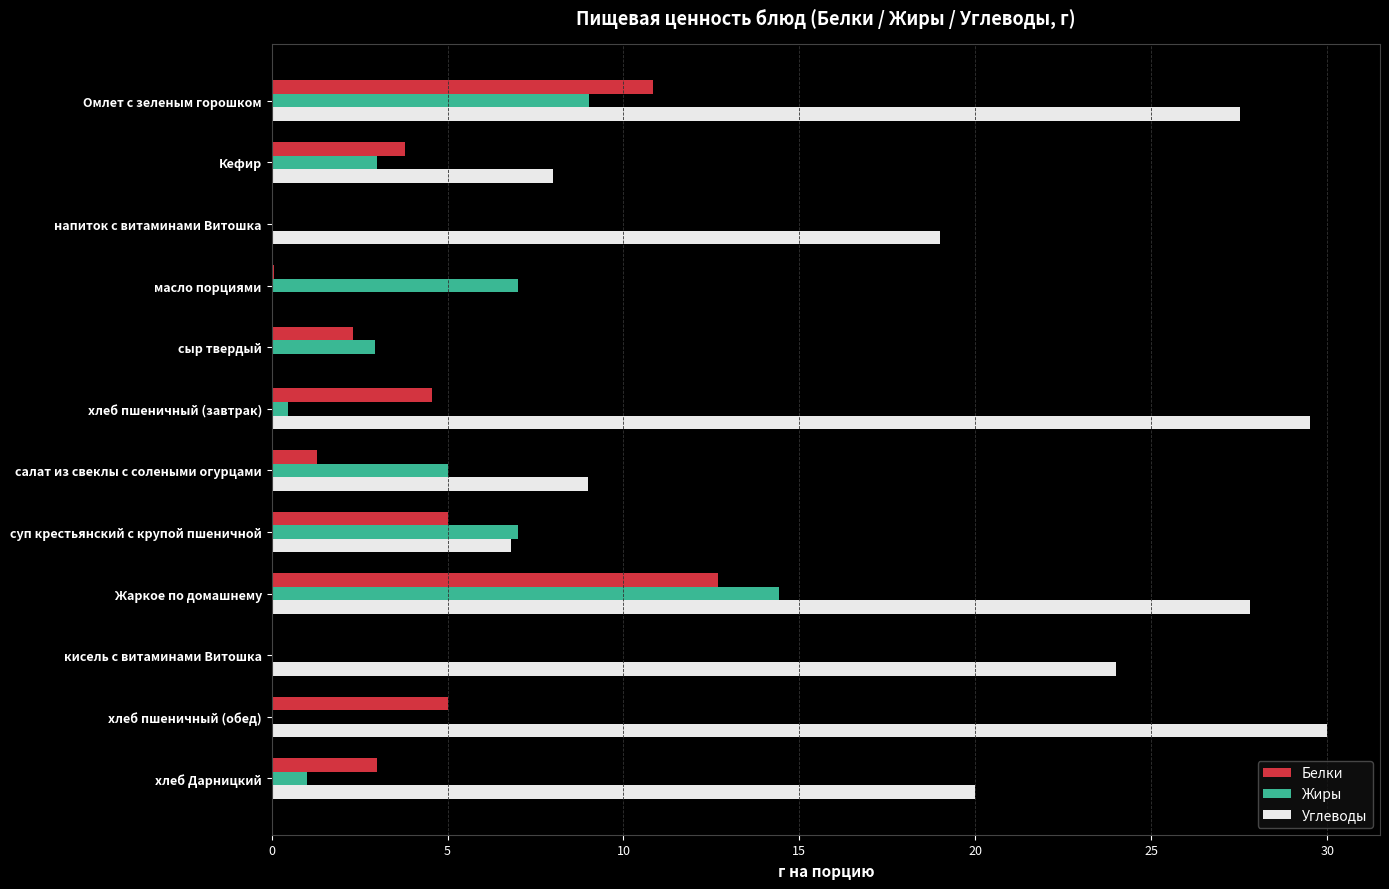

Which series changed the most between Омлет с зеленым горошком and напиток с витаминами Витошка?

Белки